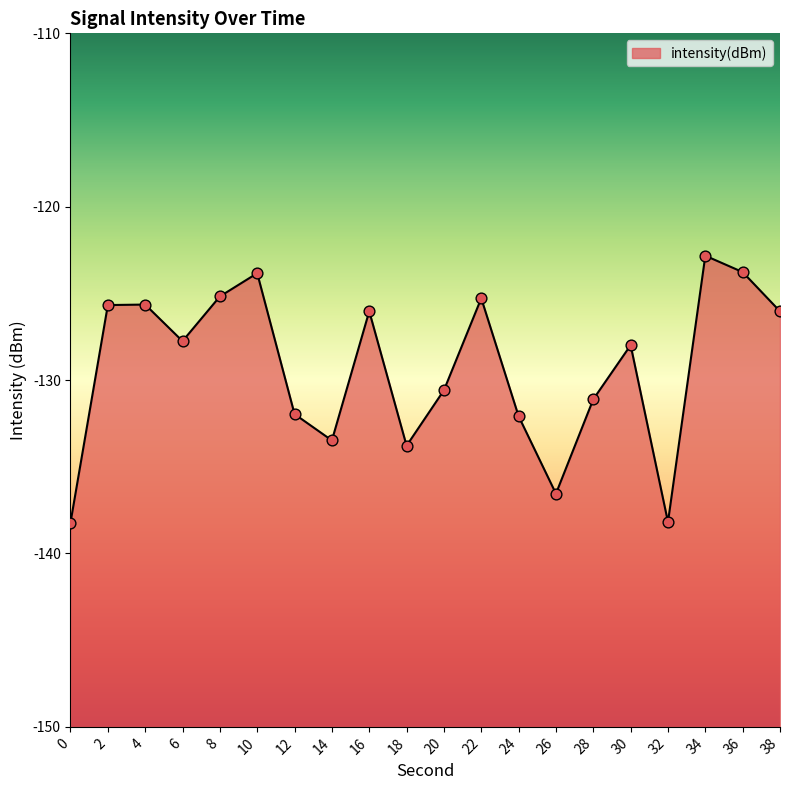

What is the change in value from 28 to 34?

+8.3